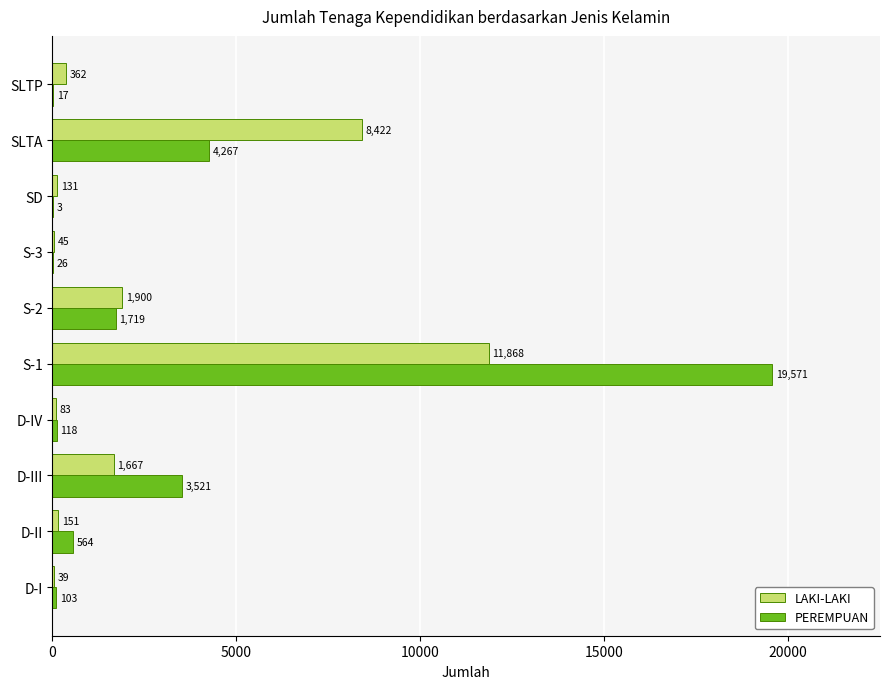

What is the greatest value displayed?

19571